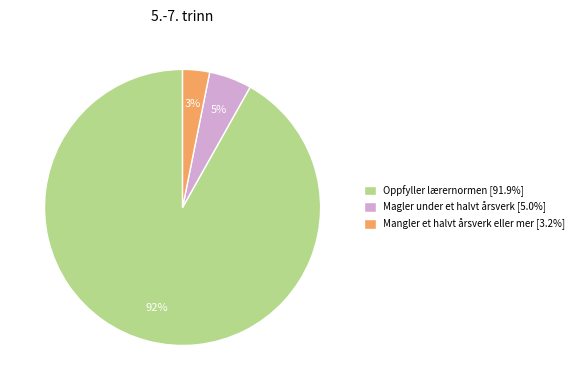

To the nearest percent, what is the average slice percentage?

33%